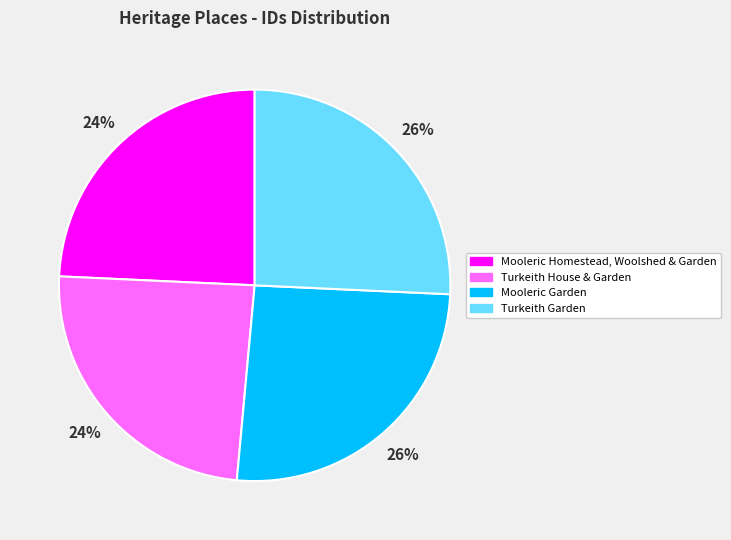

What is the ratio of the value at Turkeith Garden to the value at Mooleric Homestead, Woolshed & Garden?

1.1